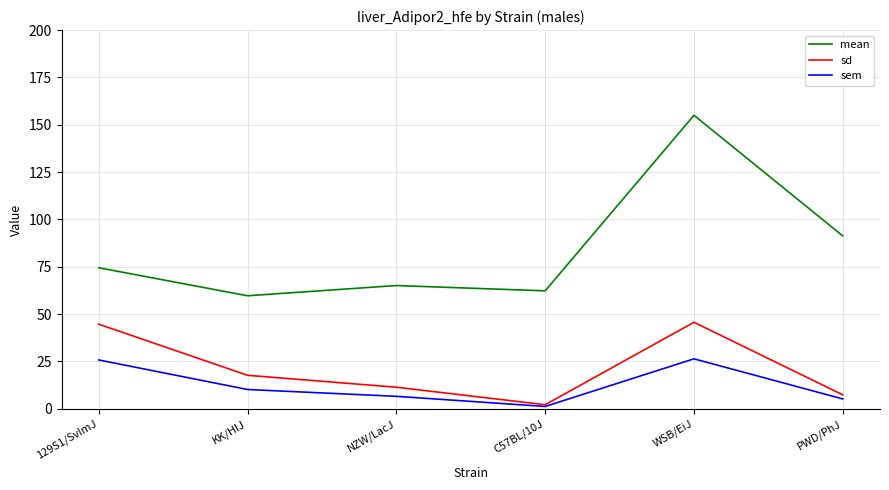

Is it true that mean equals 91.3 at PWD/PhJ?

True